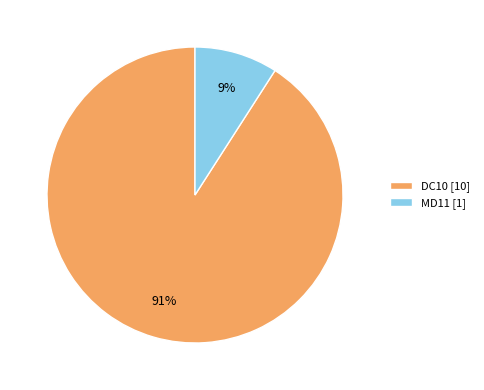

Do DC10 [10] and MD11 [1] together represent more than half of the pie?

Yes